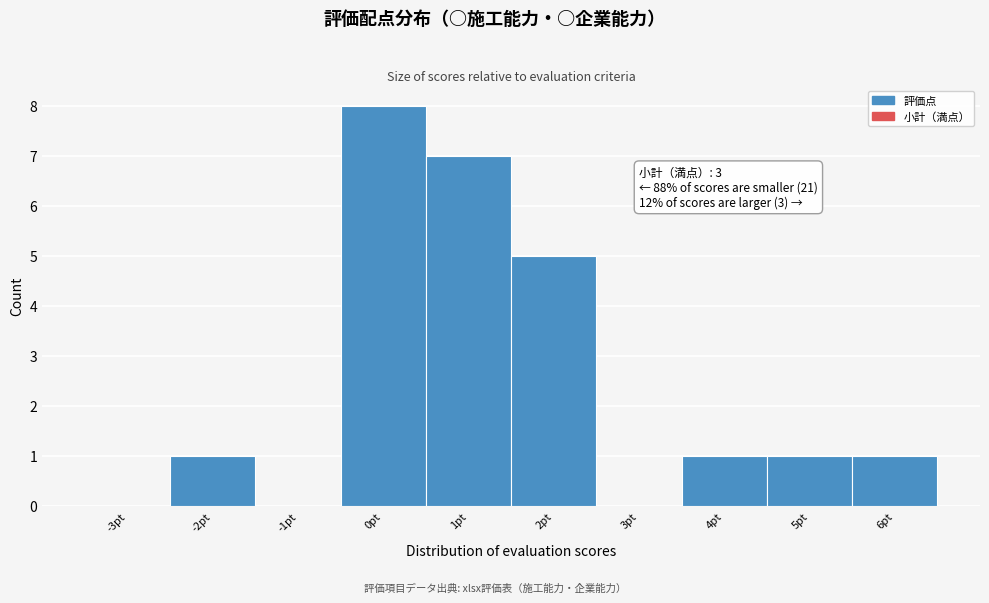

Reading right to left, transcribe all the data shown in this chart.

6pt=1	5pt=1	4pt=1	3pt=0	2pt=5	1pt=7	0pt=8	-1pt=0	-2pt=1	-3pt=0